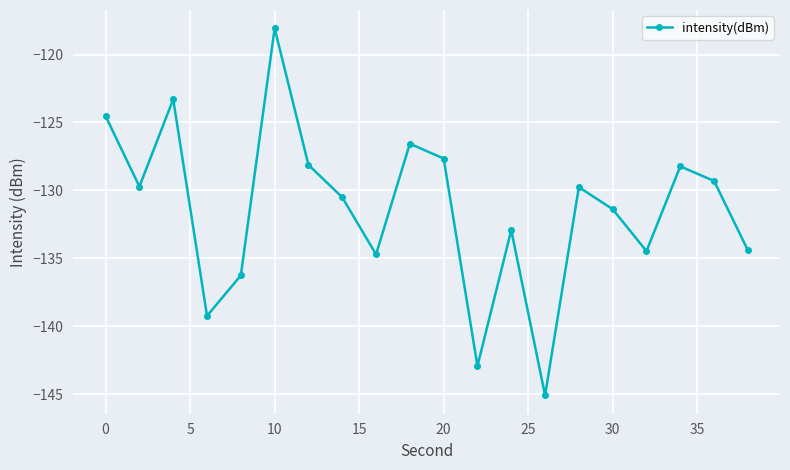

True or false: the data has more than 1 interior local peaks.

True